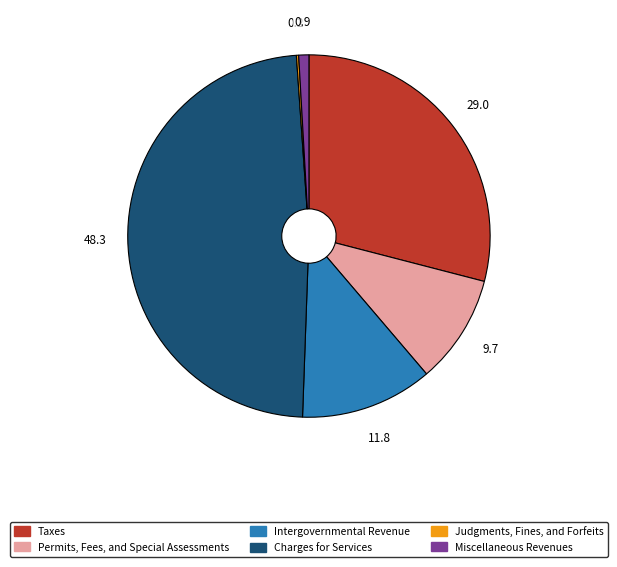

Is Charges for Services the majority of the pie?

No